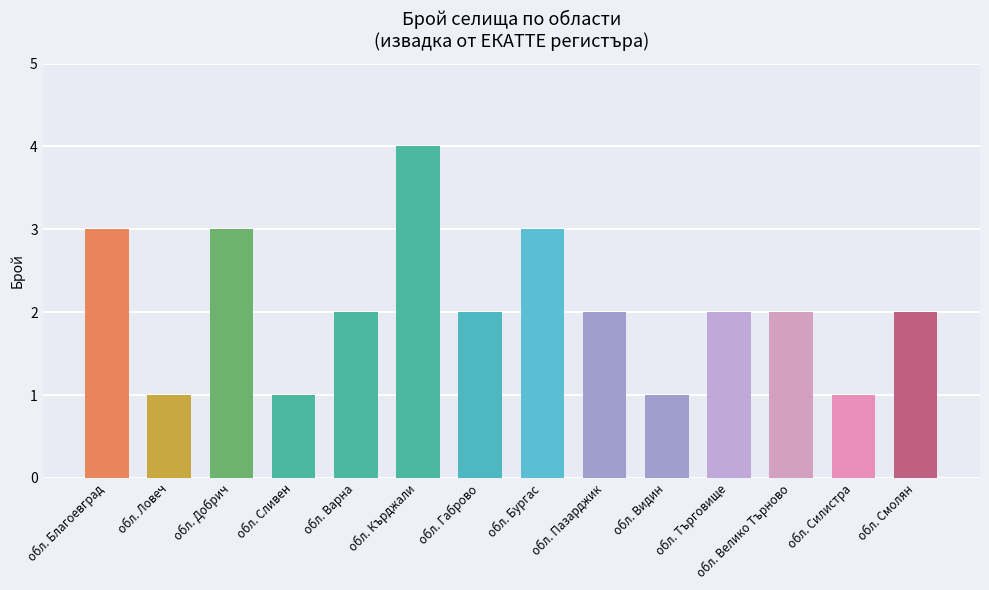

How many values are between 1 and 3?

13